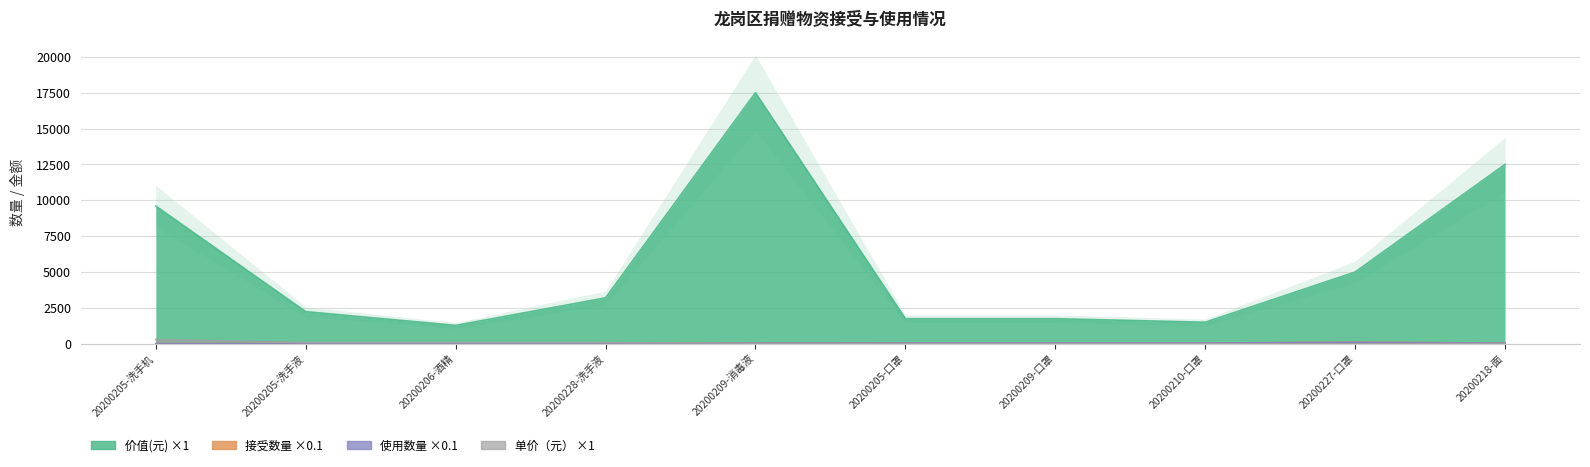

Reading left to right, transcribe all the data shown in this chart.

接受数量: 3.2	2.8	1.6	4.0	50.0	50.0	50.0	50.0	100.0	50.0
使用数量: 3.2	2.8	1.6	4.0	50.0	50.0	50.0	50.0	100.0	50.0
单价（元）: 300.0	80.0	80.0	80.0	35.0	3.5	3.5	3.0	5.0	25.0
价值(元): 9600.0	2240.0	1280.0	3200.0	17500.0	1750.0	1750.0	1500.0	5000.0	12500.0